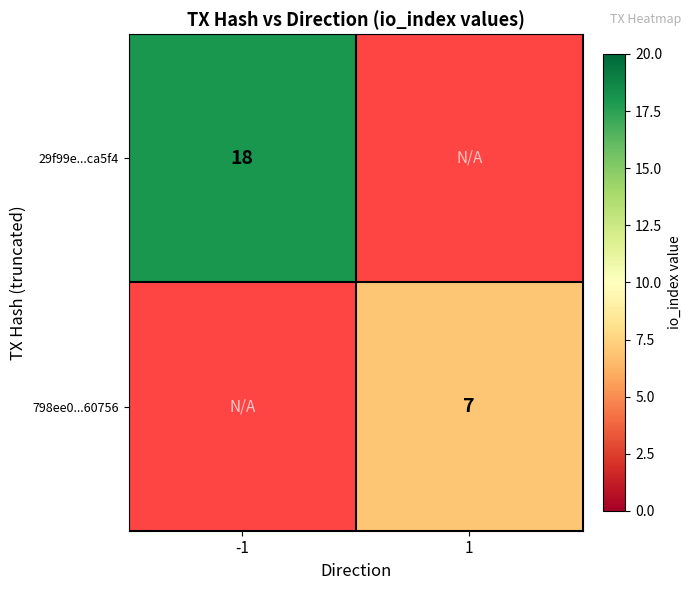

Is the value of 29f99e...ca5f4 at -1 greater than the value of 798ee0...60756 at 1?

Yes